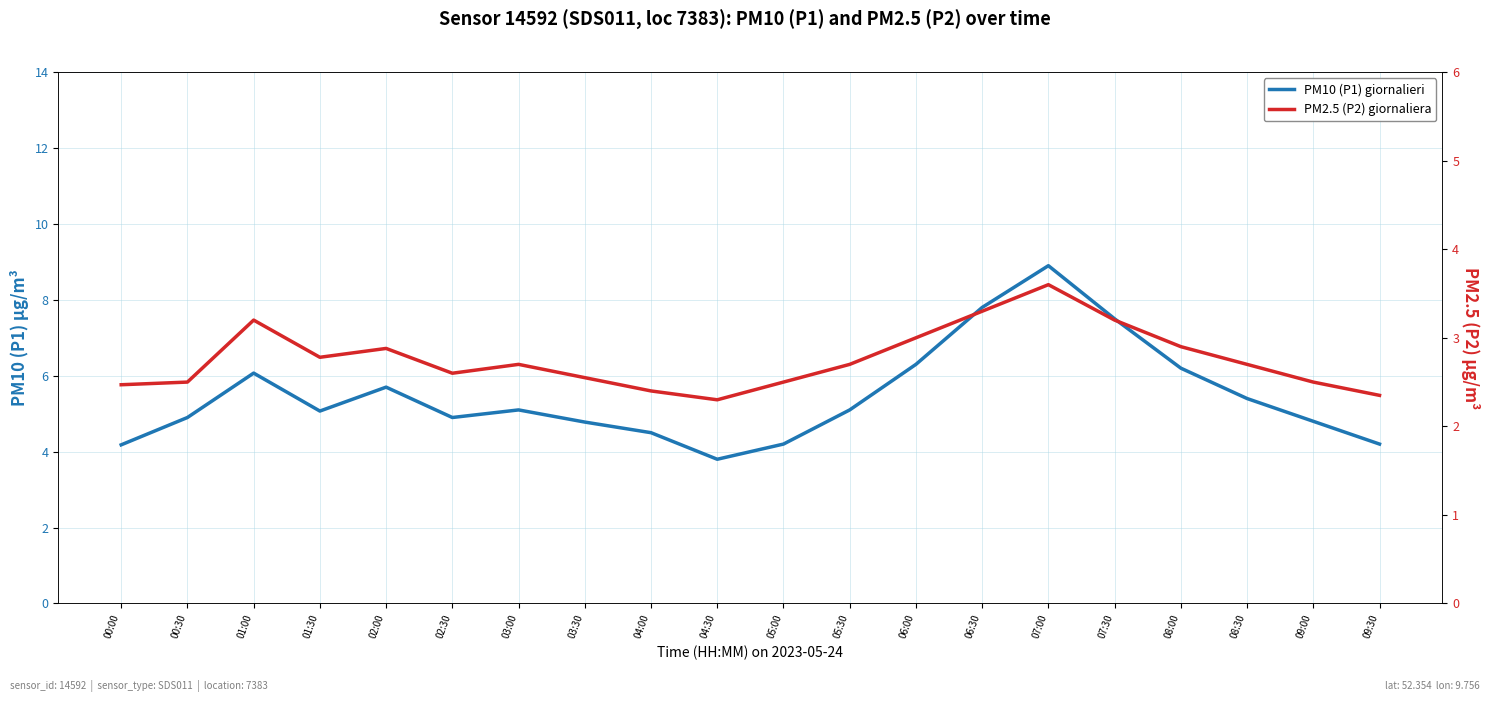

What is the label of the 19th point from the left?

09:00